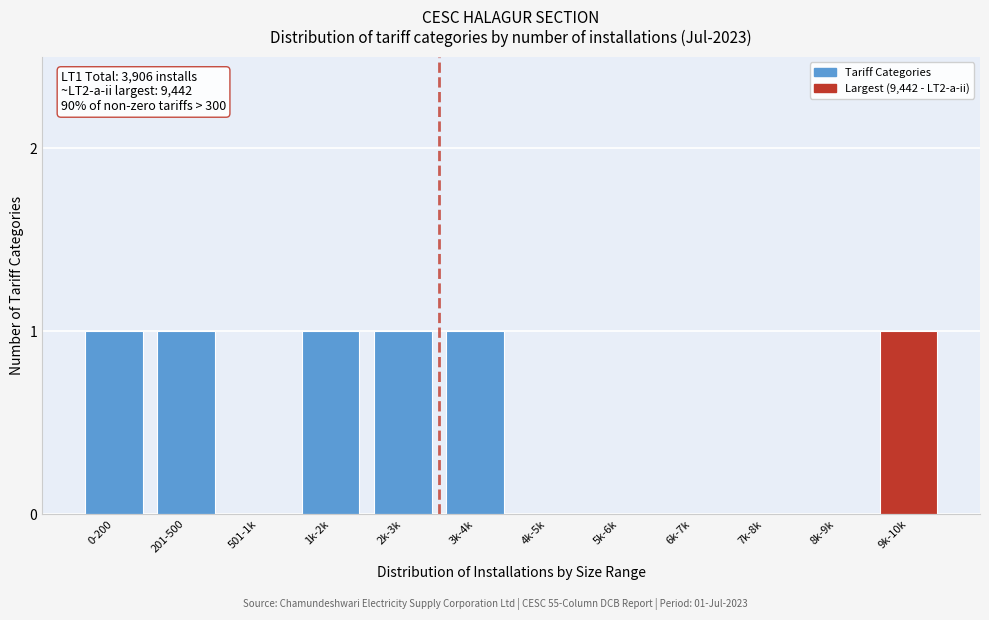

Reading left to right, what are all the values shown in this chart?

0-200=1	201-500=1	501-1k=0	1k-2k=1	2k-3k=1	3k-4k=1	4k-5k=0	5k-6k=0	6k-7k=0	7k-8k=0	8k-9k=0	9k-10k=1